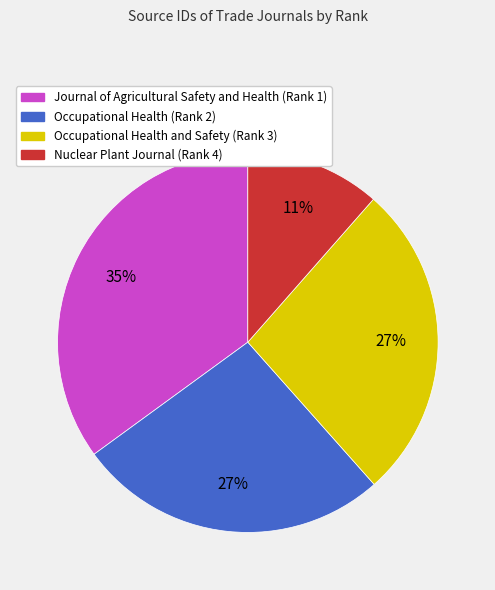

Count the number of slices in the pie.

4